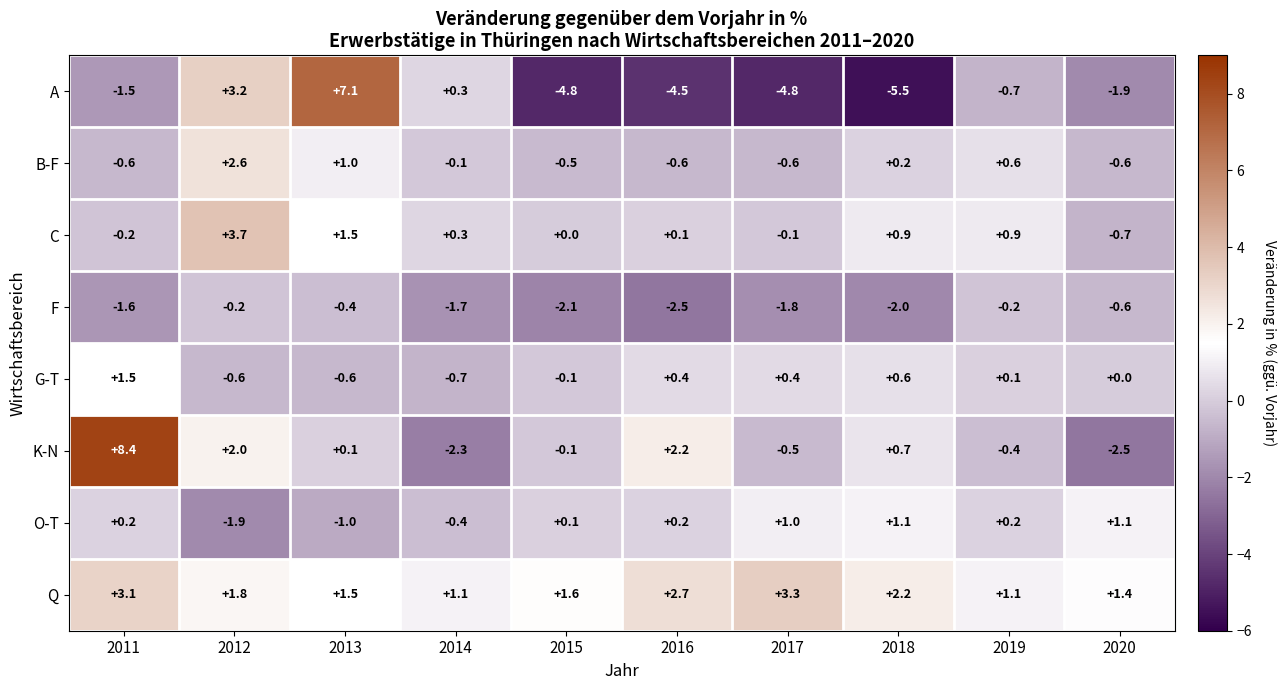

What is the sum of all G-T values?

1.0